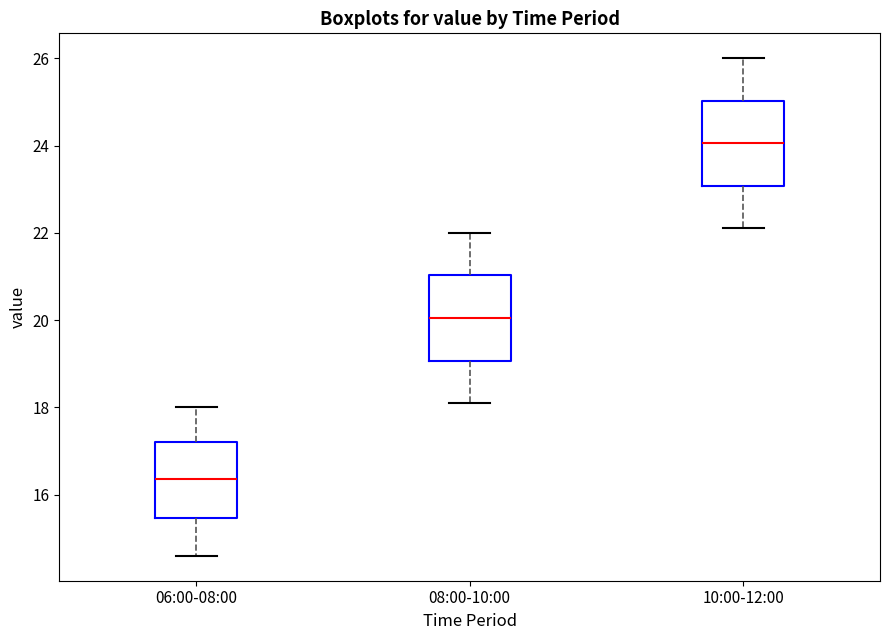

Reading left to right, transcribe this box plot: for each box, give where its median line is, the range the box spans, and where its two whiskers end, as read against the y-axis. The values are not printed on the chart, so give them approximately, as read against the axis.

06:00-08:00: median 16.4, box 15.4 to 17.2, whiskers 14.6 to 18.0
08:00-10:00: median 20.0, box 19.0 to 21.0, whiskers 18.2 to 22.0
10:00-12:00: median 24.0, box 23.0 to 25.0, whiskers 22.2 to 26.0